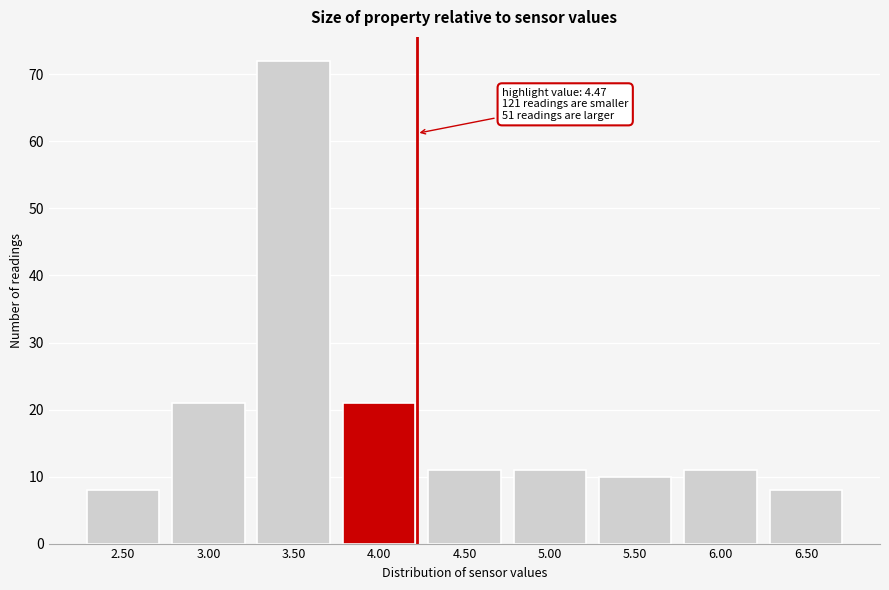

Reading right to left, transcribe all the data shown in this chart.

6.50=8	6.00=11	5.50=10	5.00=11	4.50=11	4.00=21	3.50=72	3.00=21	2.50=8